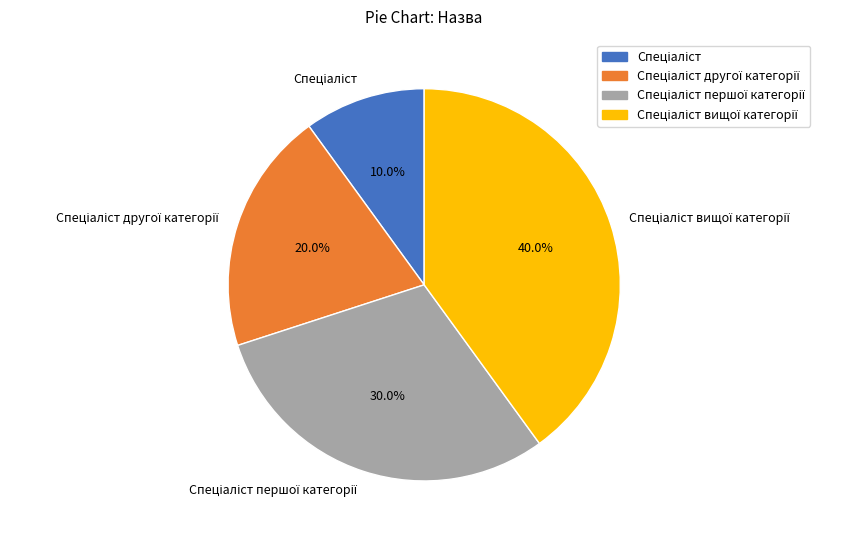

Is there a majority slice in this chart?

No